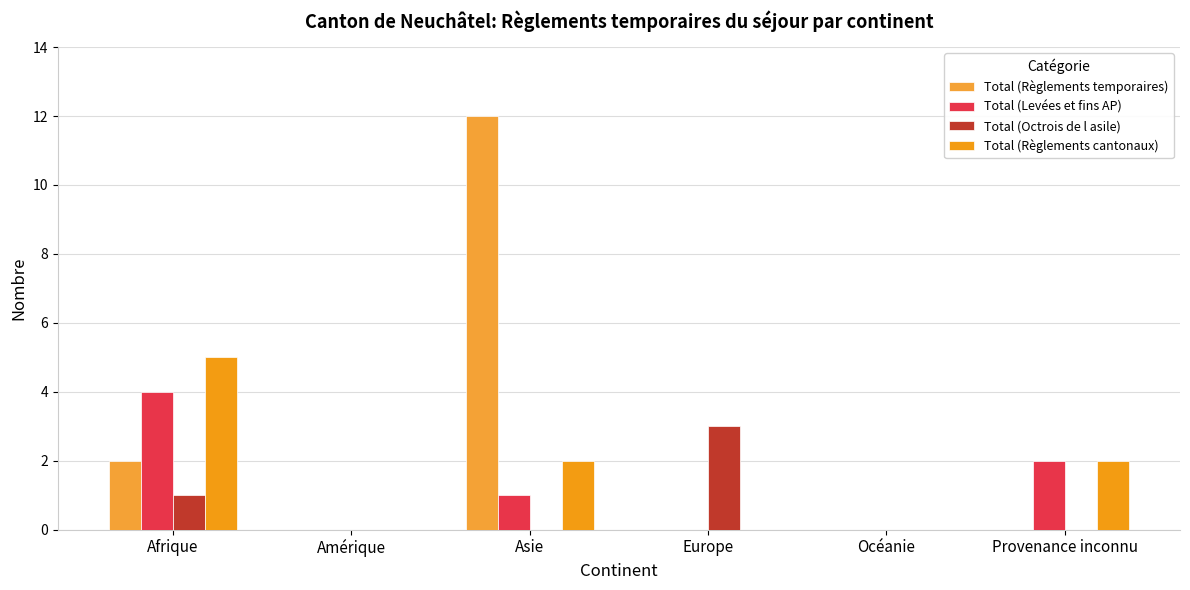

Reading left to right, transcribe all the data shown in this chart.

Total (Règlements temporaires): Afrique=2	Amérique=0	Asie=12	Europe=0	Océanie=0	Provenance inconnu=0
Total (Levées et fins AP): Afrique=4	Amérique=0	Asie=1	Europe=0	Océanie=0	Provenance inconnu=2
Total (Octrois de l asile): Afrique=1	Amérique=0	Asie=0	Europe=3	Océanie=0	Provenance inconnu=0
Total (Règlements cantonaux): Afrique=5	Amérique=0	Asie=2	Europe=0	Océanie=0	Provenance inconnu=2